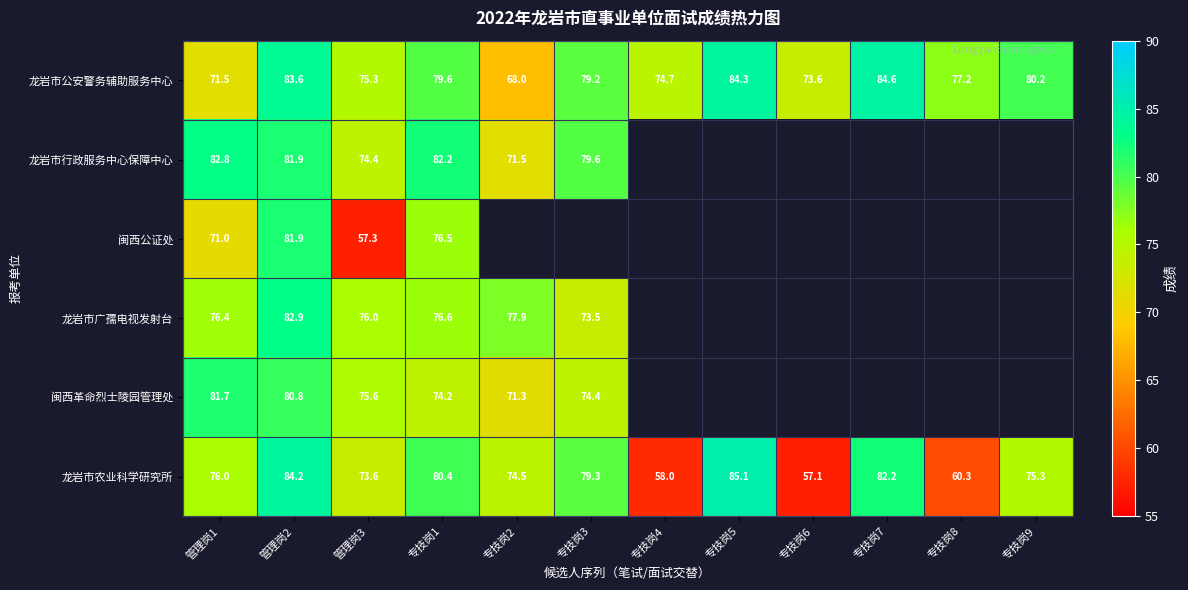

What is the sum of the 龙岩市农业科学研究所 values at 专技岗1 and 专技岗4?

138.4